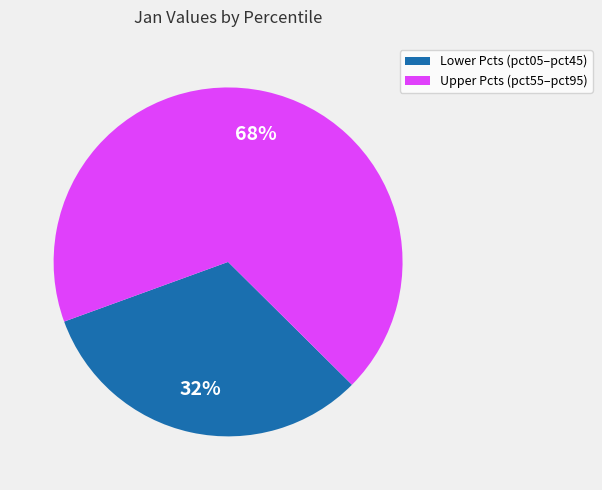

To the nearest percent, what is the difference between the largest and smallest slice percentages?

36%